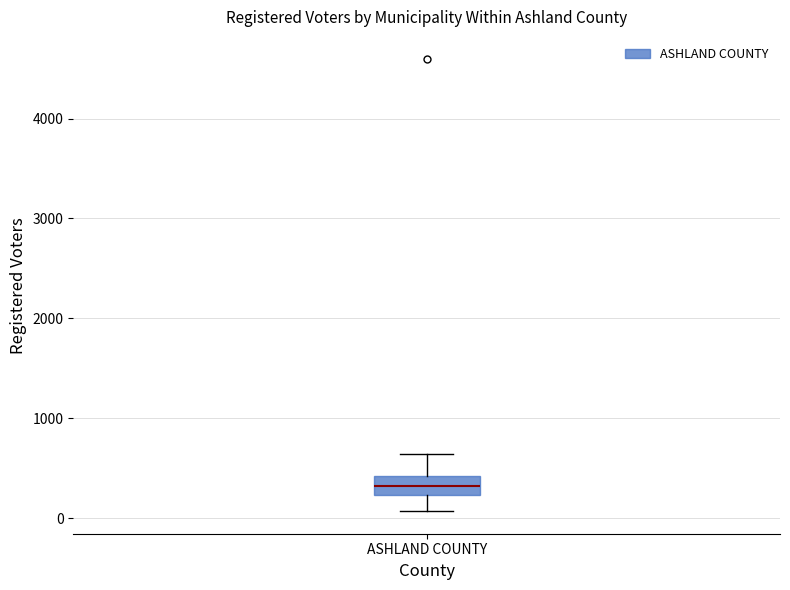

Where does the median line of the box for ASHLAND COUNTY sit on the y-axis? The values are not printed on the chart, so give them approximately, as read against the axis.

300